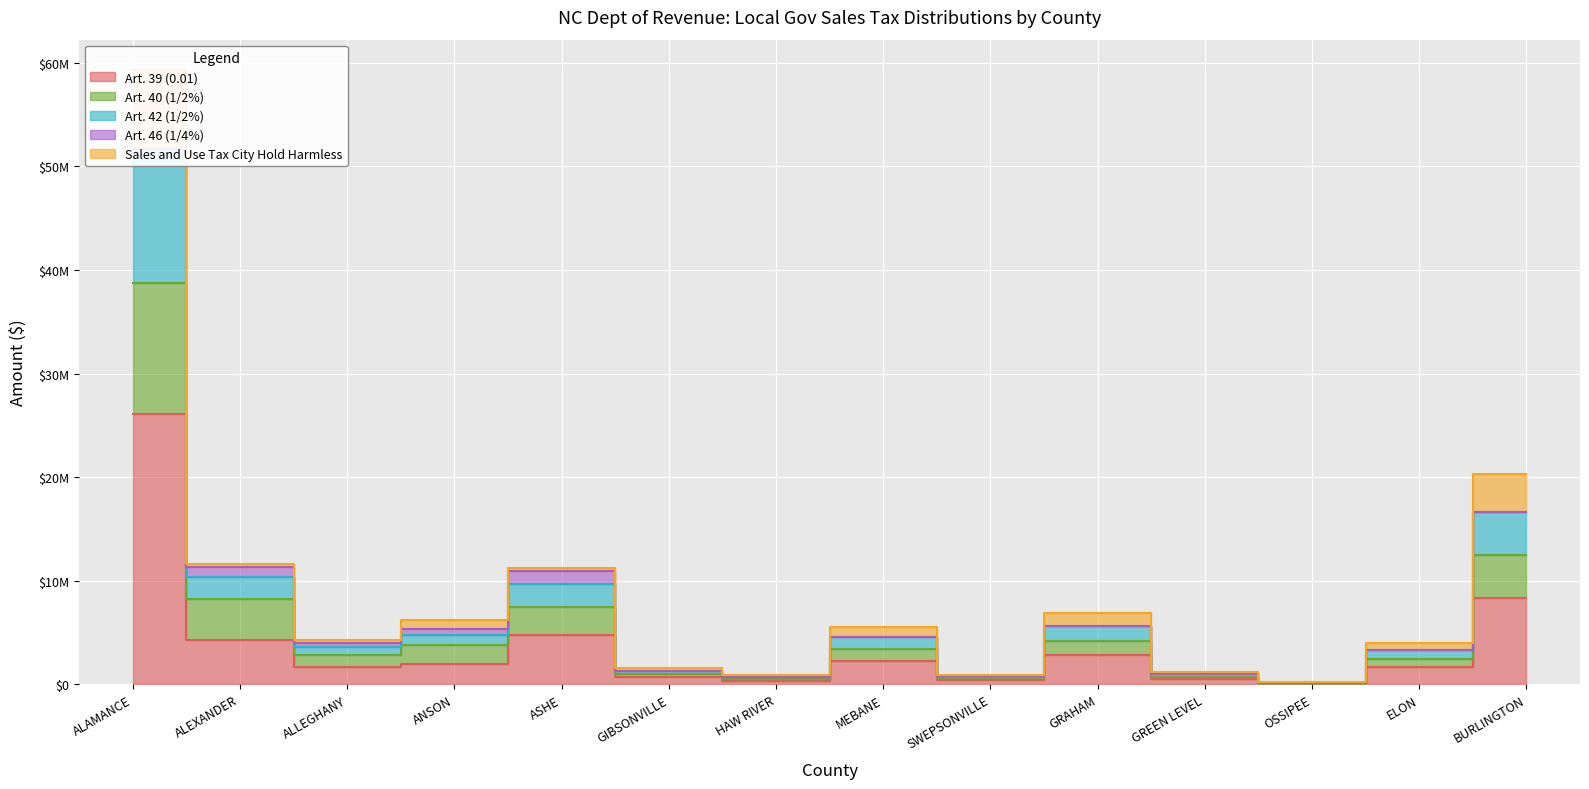

True or false: Art. 42 (1/2%) and Art. 39 (0.01) cross at least once.

False